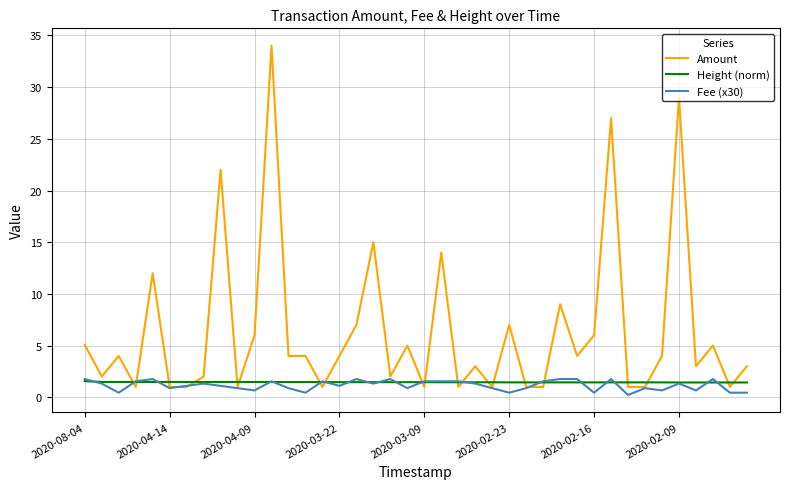

Which series has the largest total across all categories?

Amount